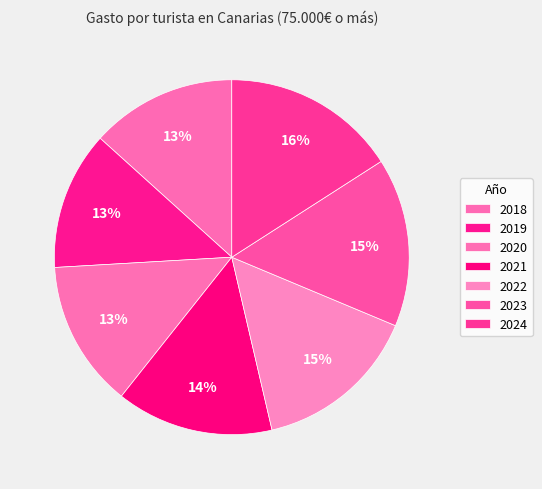

How many segments does this pie chart have?

7